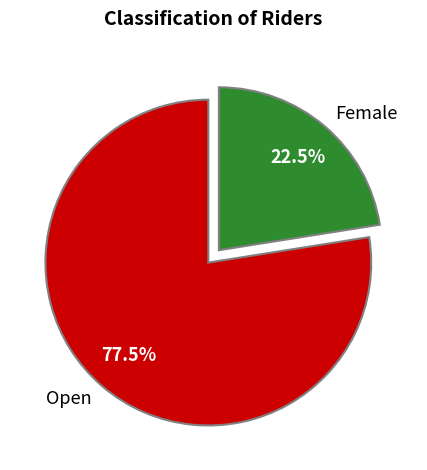

Which category has the biggest portion of the pie?

Open